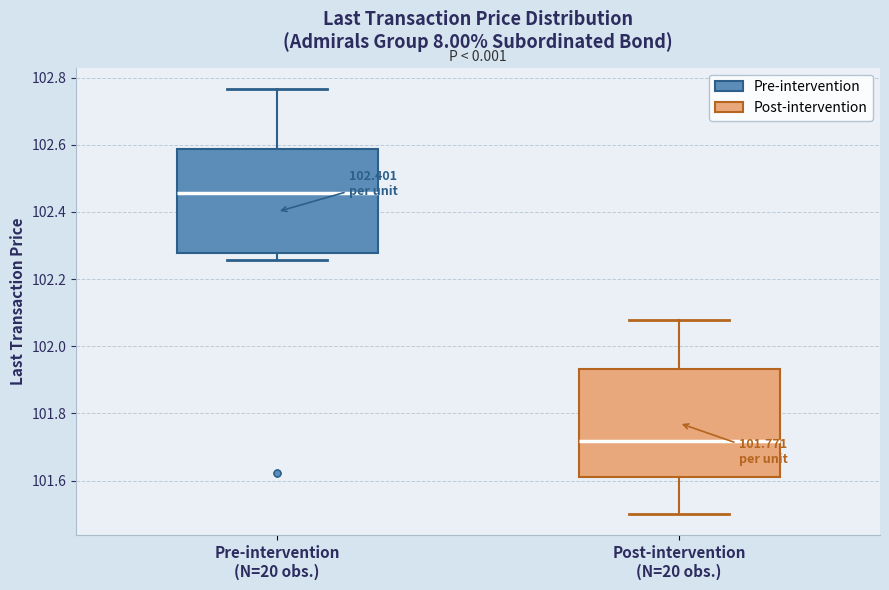

Reading left to right, transcribe this box plot: for each box, give where its median line is, the range the box spans, and where its two whiskers end, as read against the y-axis. The values are not printed on the chart, so give them approximately, as read against the axis.

Pre-intervention (N=20 obs.): median 102.46, box 102.28 to 102.58, whiskers 102.26 to 102.76
Post-intervention (N=20 obs.): median 101.72, box 101.62 to 101.94, whiskers 101.50 to 102.08